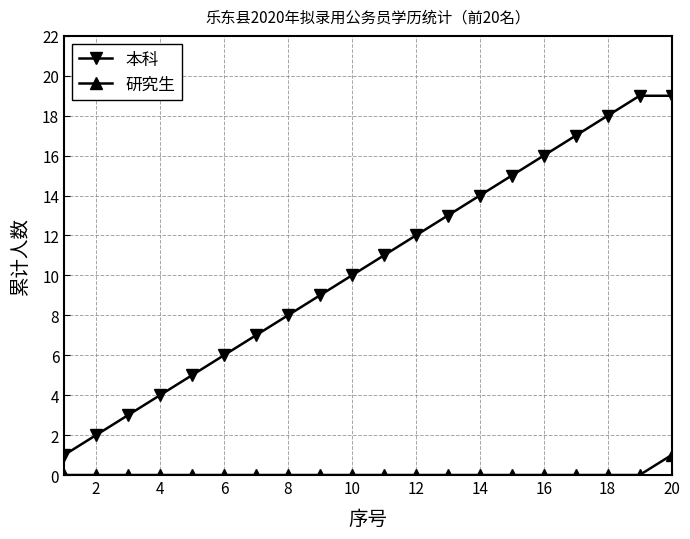

What is the value of the 本科 point at the 3rd from the left?

3